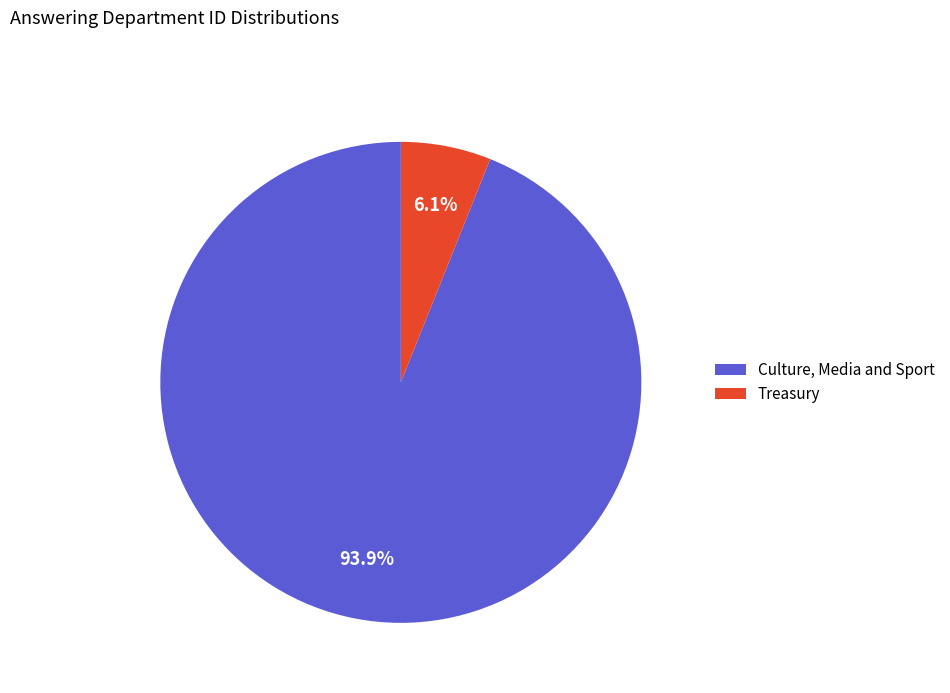

Is it true that Treasury is 6% of the pie?

True